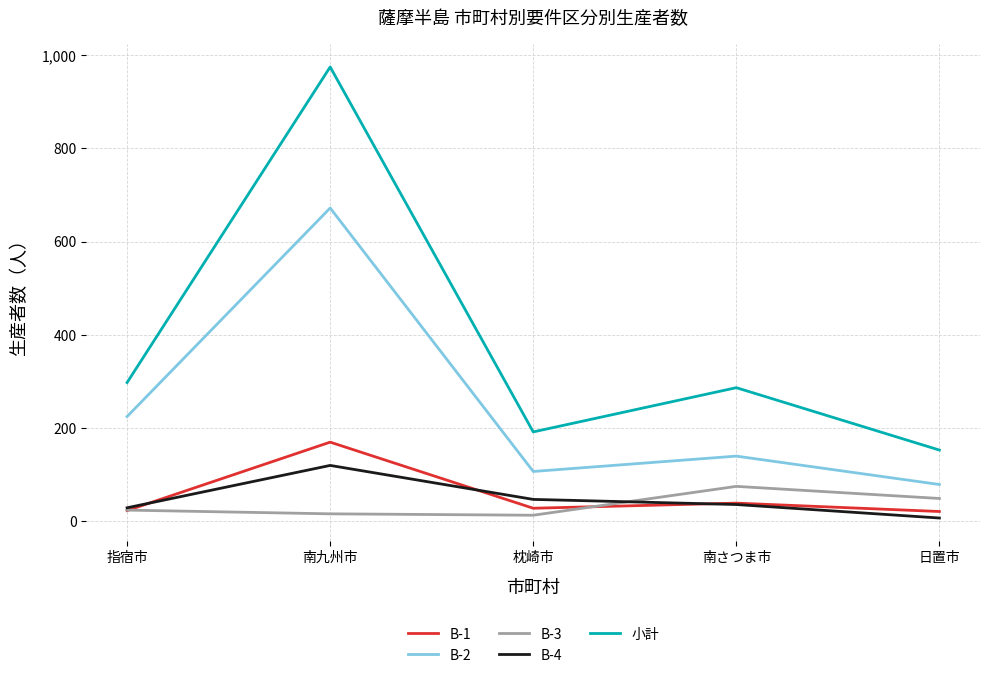

How many lines are shown in the chart?

5